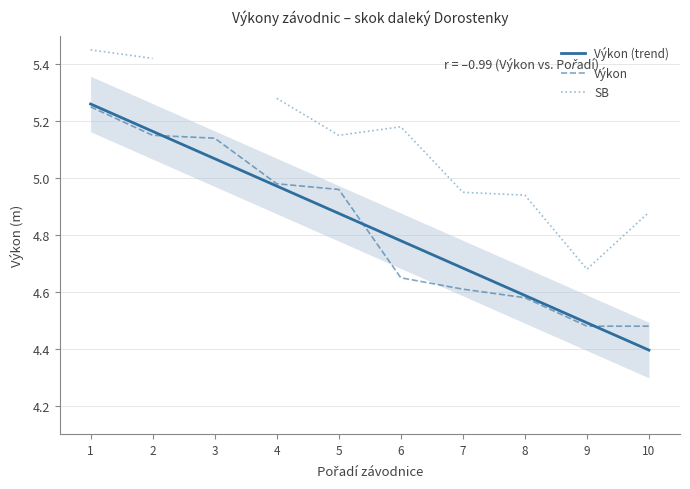

True or false: Výkon and SB intersect in this chart.

False